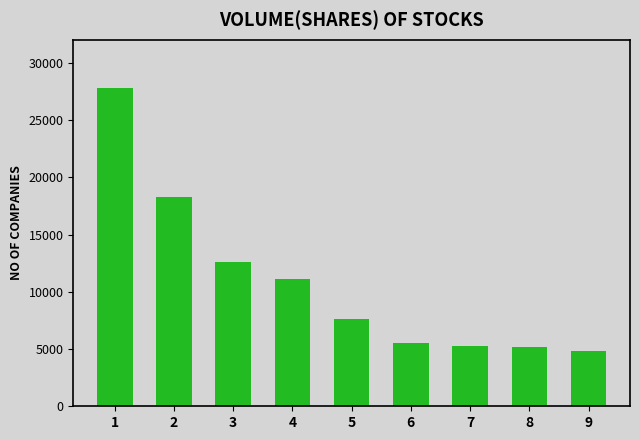

Are the bars grouped side by side (vs. stacked)?

No